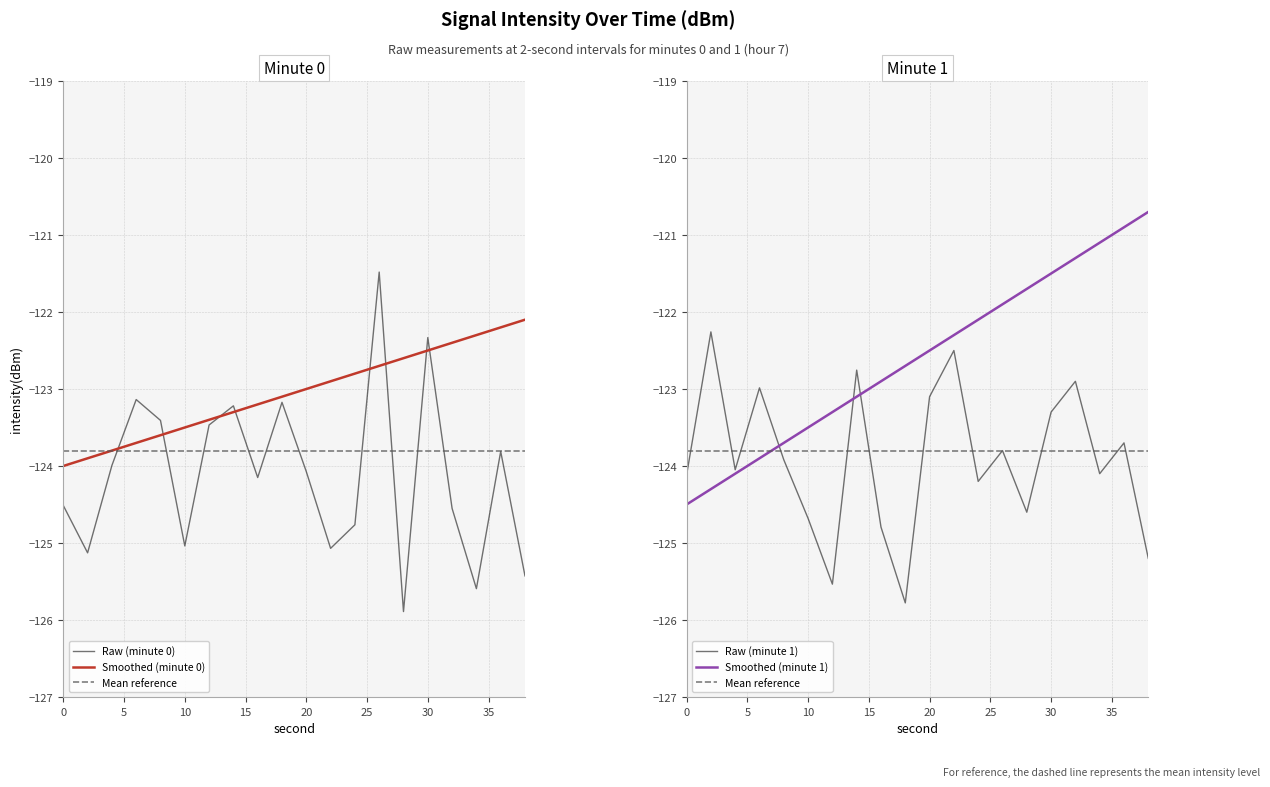

What is the sum of all Smoothed (minute 0) values?

-2461.0